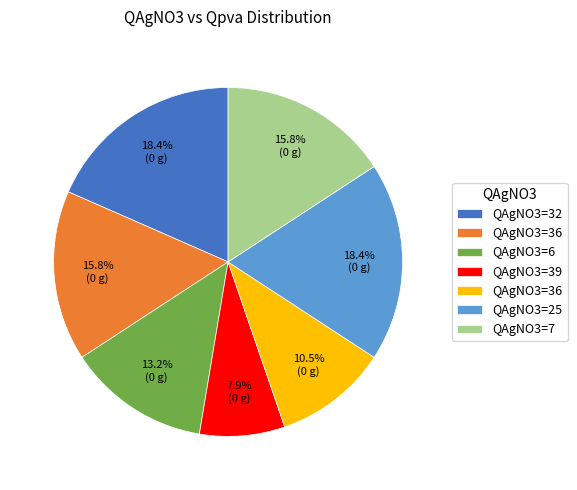

Is there any slice that represents more than half of the pie?

No